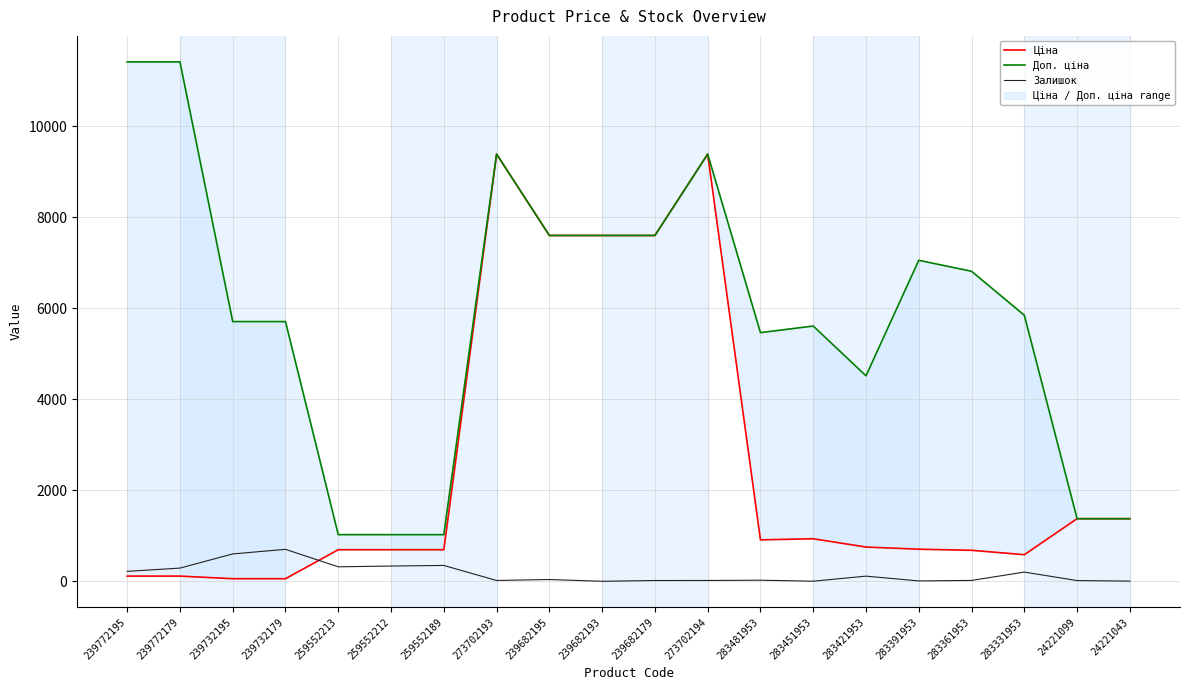

What is the average value of the Доп. ціна series?

5845.0